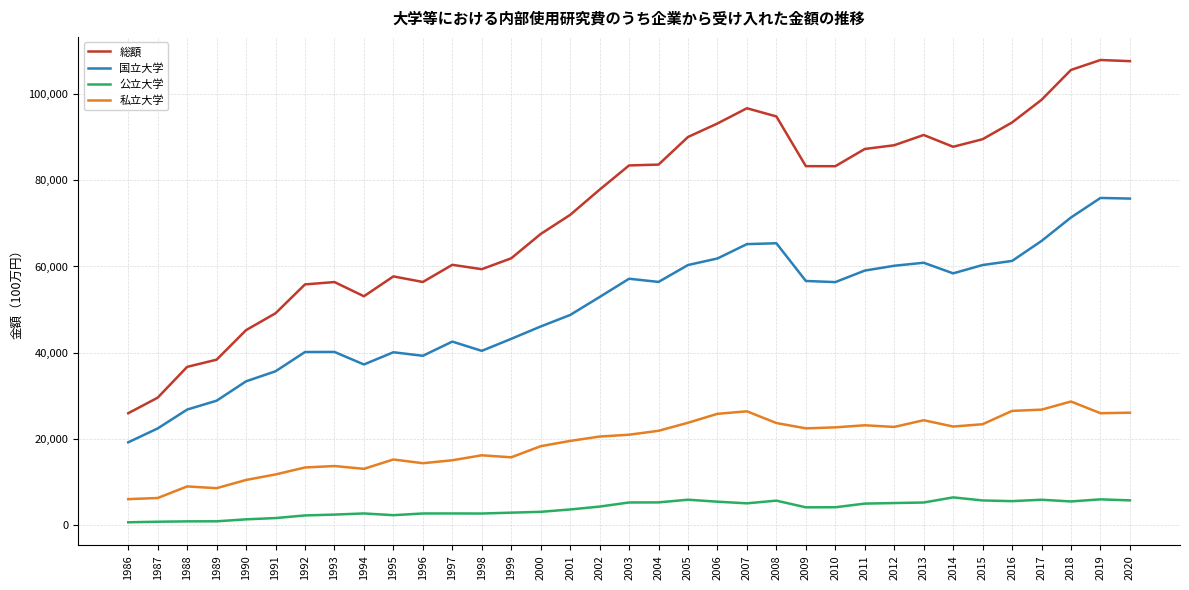

At which label does 公立大学 first exceed 4173?

2002